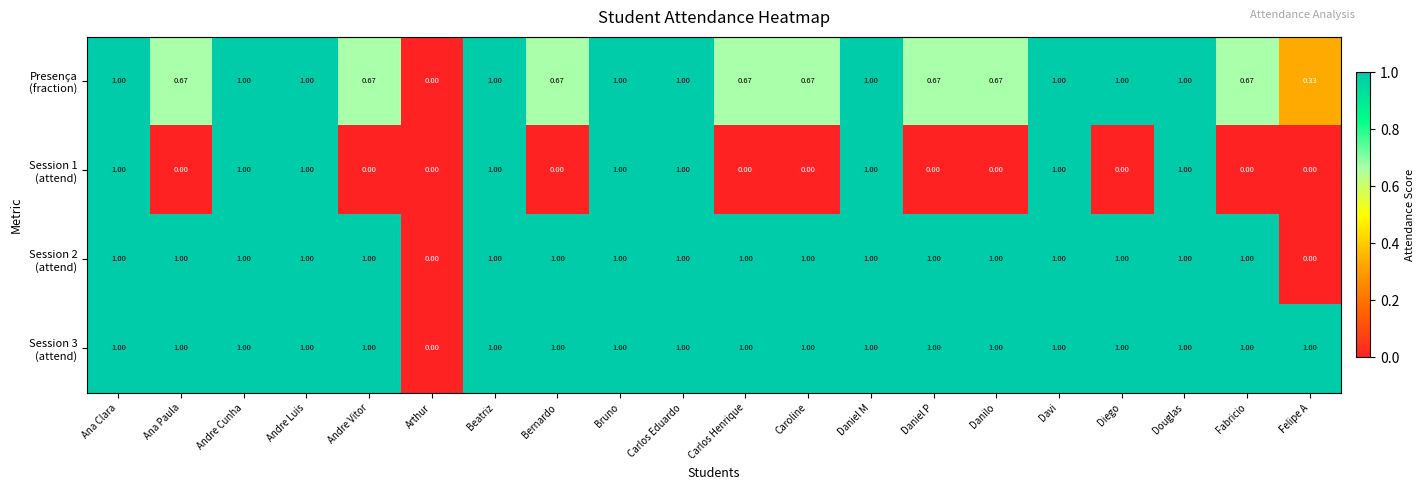

At which category is the sum across all series the highest?

Ana Clara